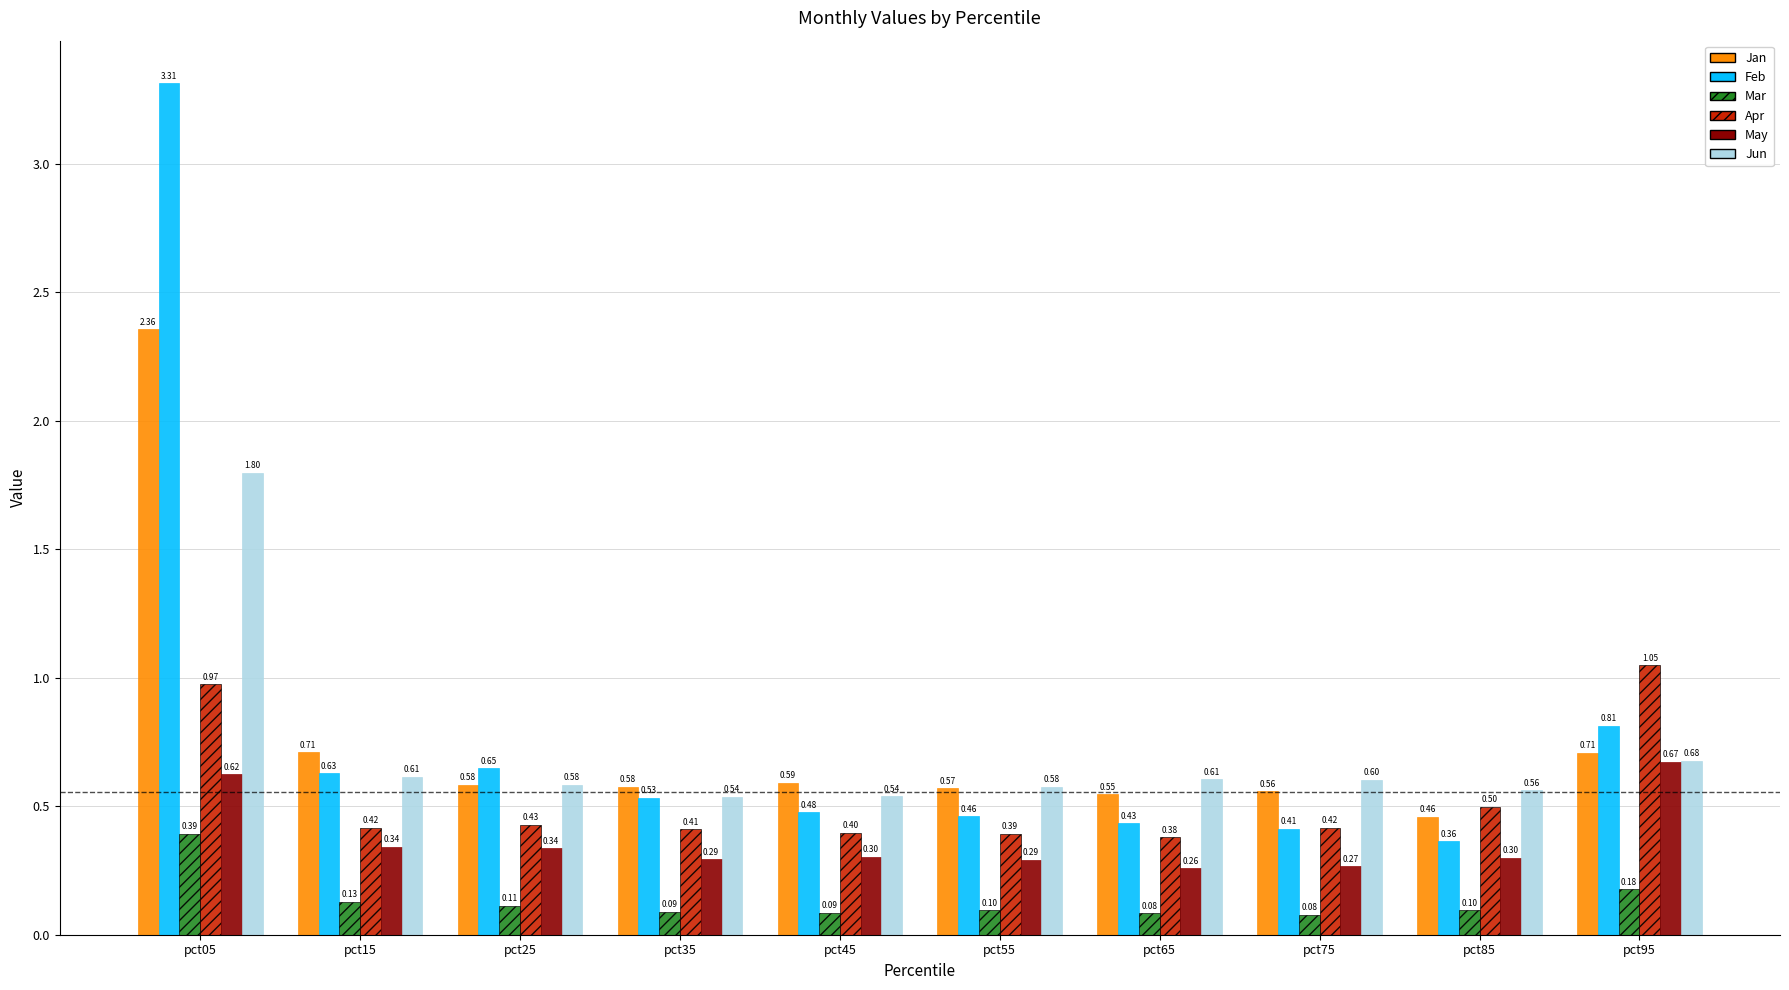

How many series are shown in this chart?

6